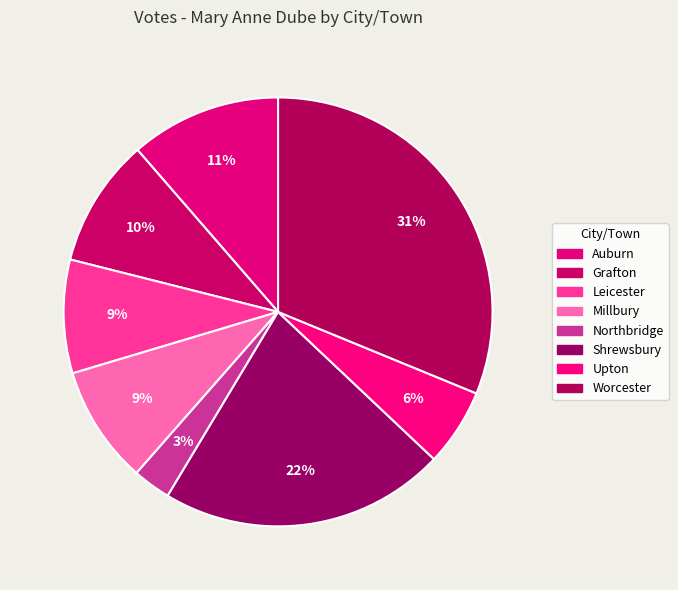

What is the smallest slice in the pie chart?

Northbridge